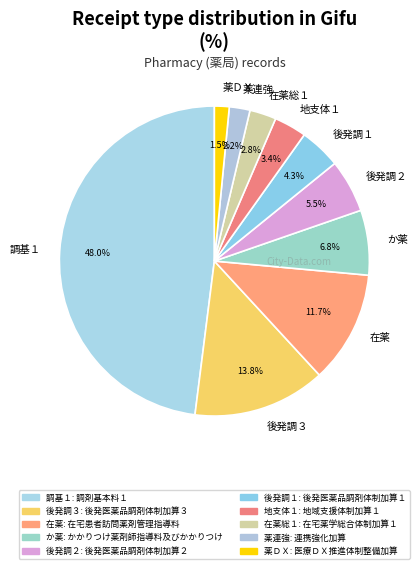

What is the smallest slice in the pie chart?

薬ＤＸ